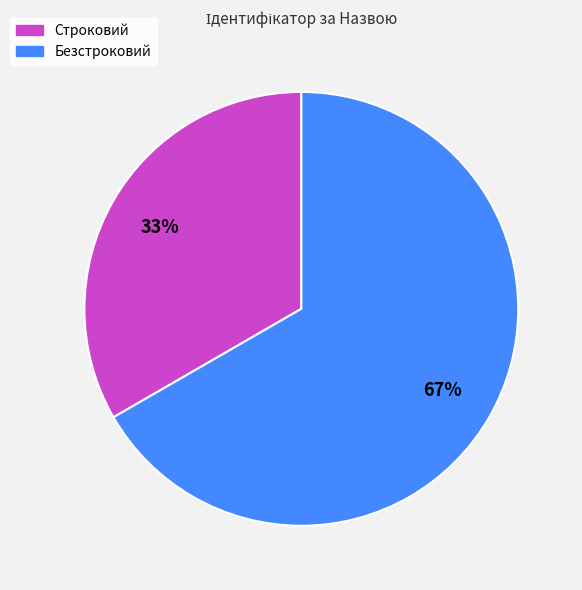

How many segments does this pie chart have?

2